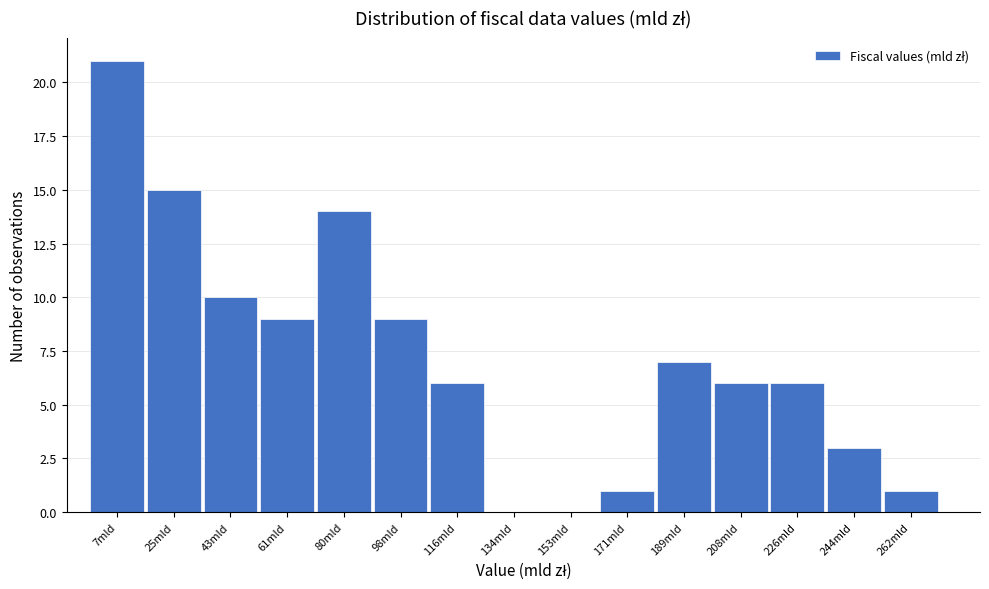

Reading left to right, extract all data points from this chart.

7mld=21	25mld=15	43mld=10	61mld=9	80mld=14	98mld=9	116mld=6	134mld=0	153mld=0	171mld=1	189mld=7	208mld=6	226mld=6	244mld=3	262mld=1